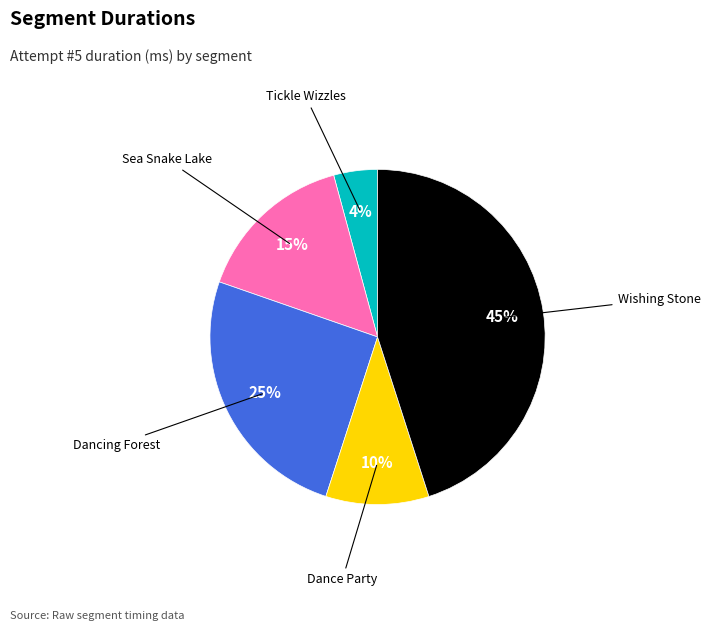

What is the ratio of the value at Dance Party to the value at Dancing Forest?

0.4